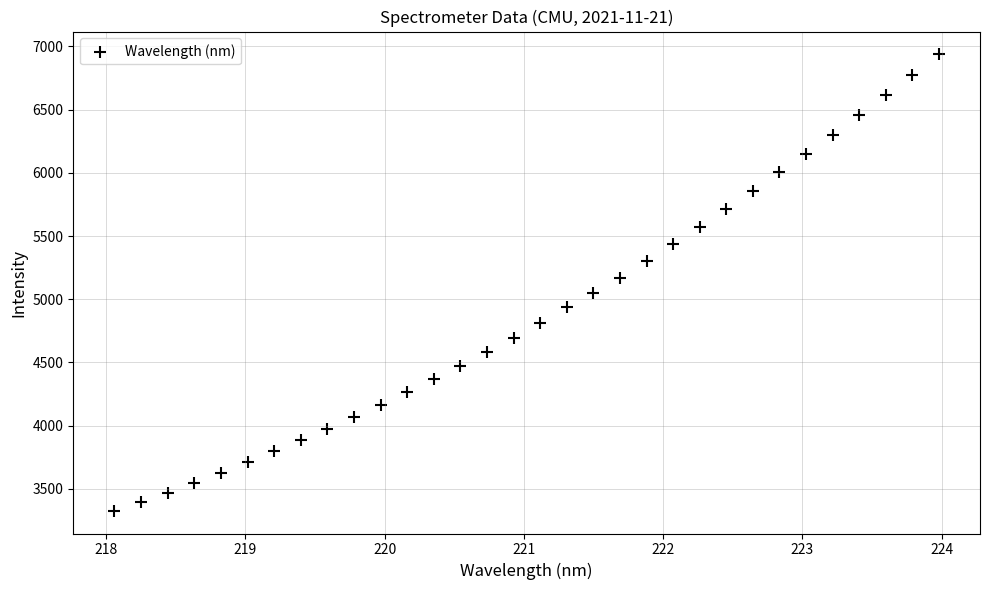

What is the range of Y values (max minus min)?

3611.6